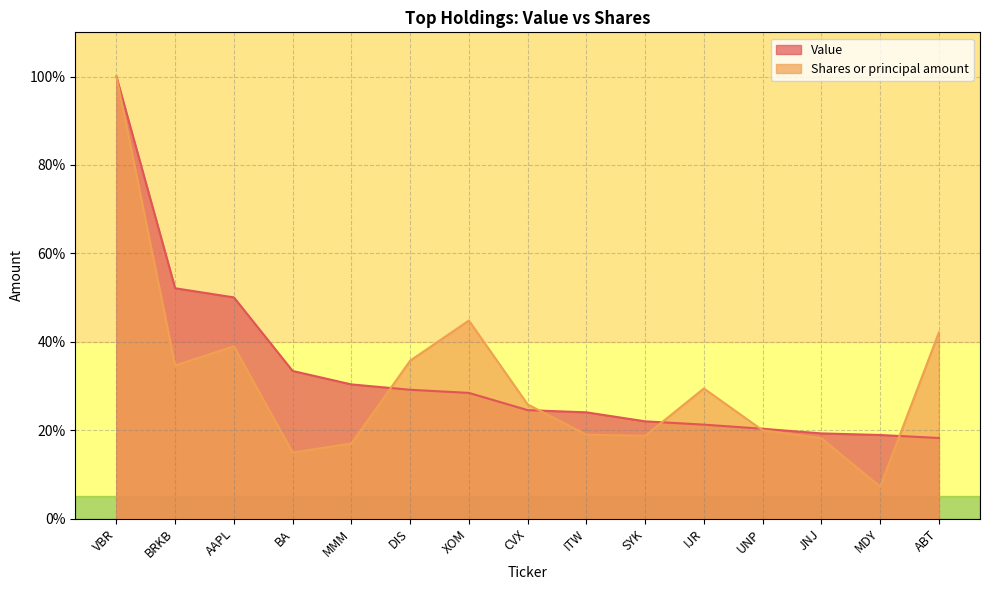

What are all the series names shown in the legend?

Value, Shares or principal amount